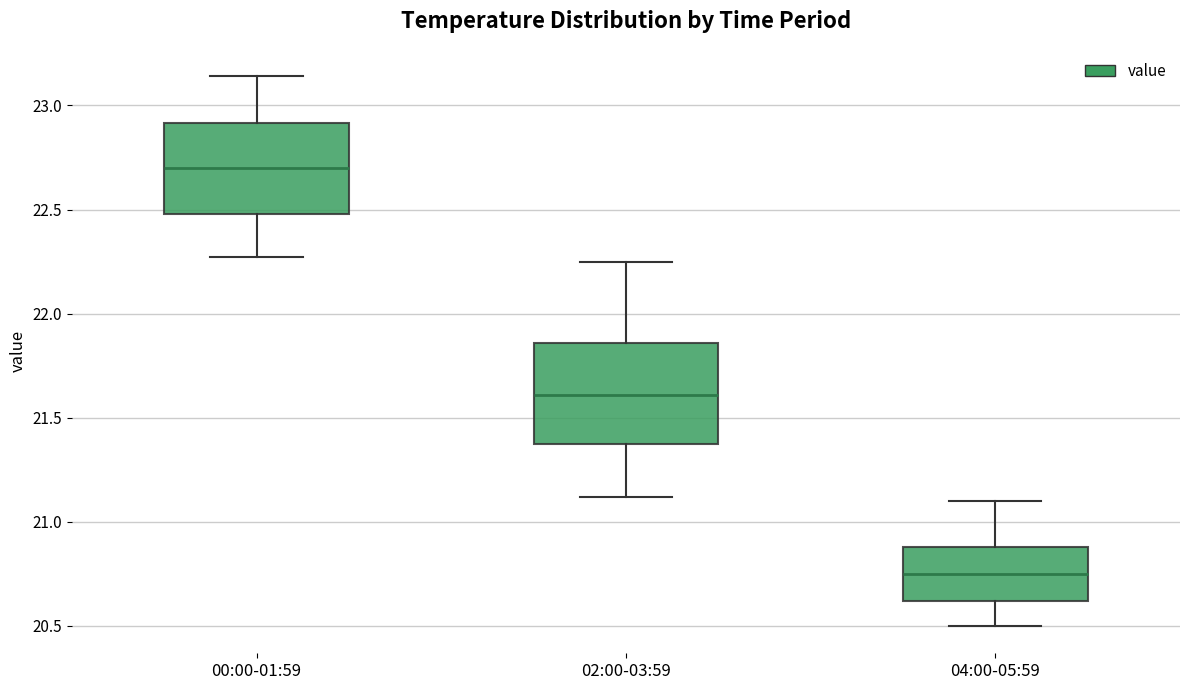

Where does the lower whisker of the box for 02:00-03:59 end on the y-axis? The values are not printed on the chart, so give them approximately, as read against the axis.

21.10